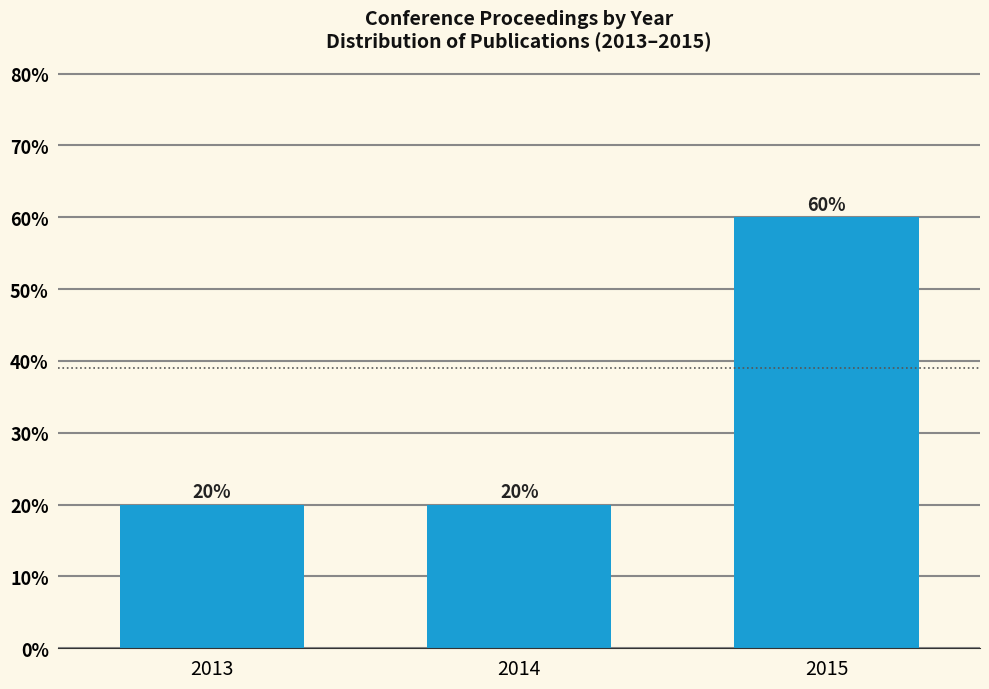

Reading left to right, transcribe all the data shown in this chart.

20	20	60